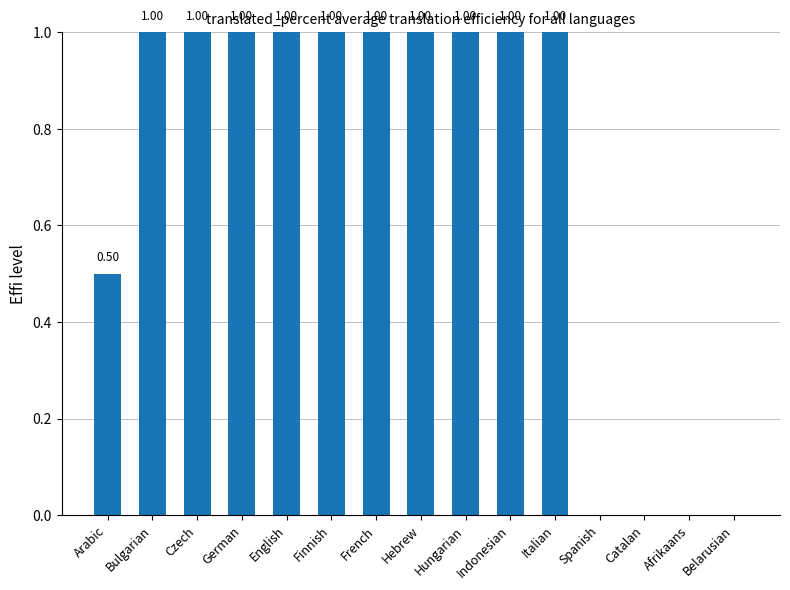

What is the sum of all values?

10.5